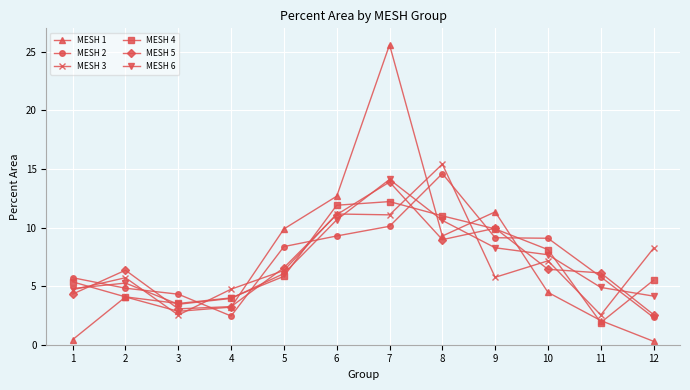

The value of MESH 3 at 10 is 7.2. True or false?

True